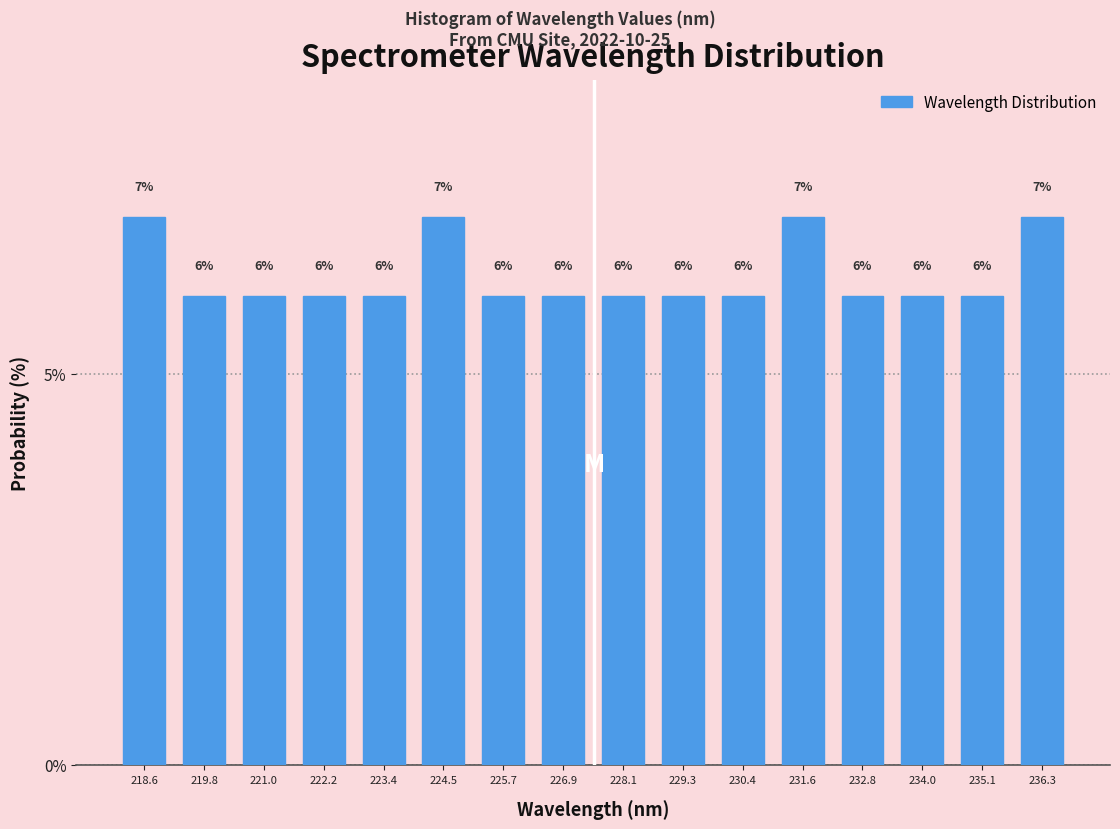

What is the height of the bar covering 234.6 to 235.8 on the x-axis? The bar edges are not printed on the chart, so give them approximately, as read against the axis.

6